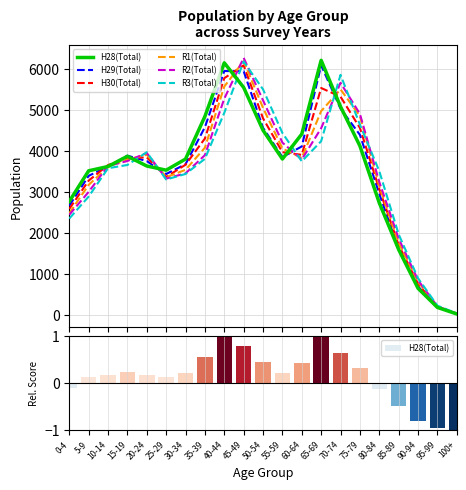

Does the chart contain any negative values?

No